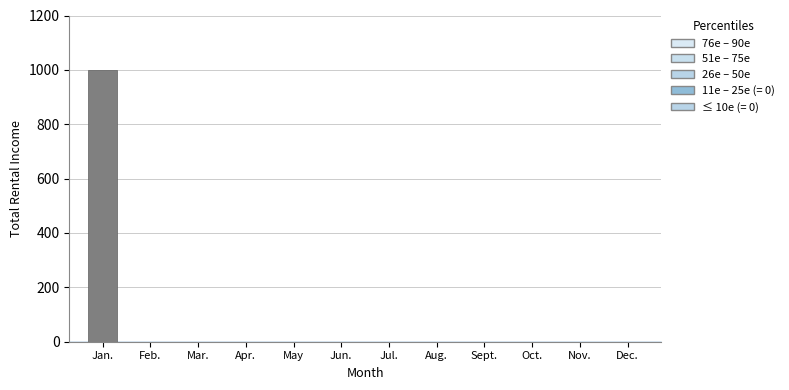

Reading right to left, list all the values displayed in this chart.

Dec.=0	Nov.=0	Oct.=0	Sept.=0	Aug.=0	Jul.=0	Jun.=0	May=0	Apr.=0	Mar.=0	Feb.=0	Jan.=1000